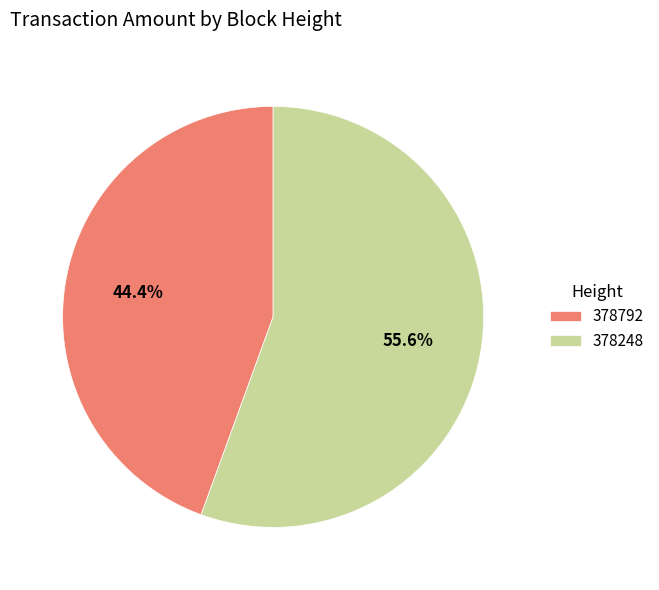

Is there any slice that represents more than half of the pie?

Yes